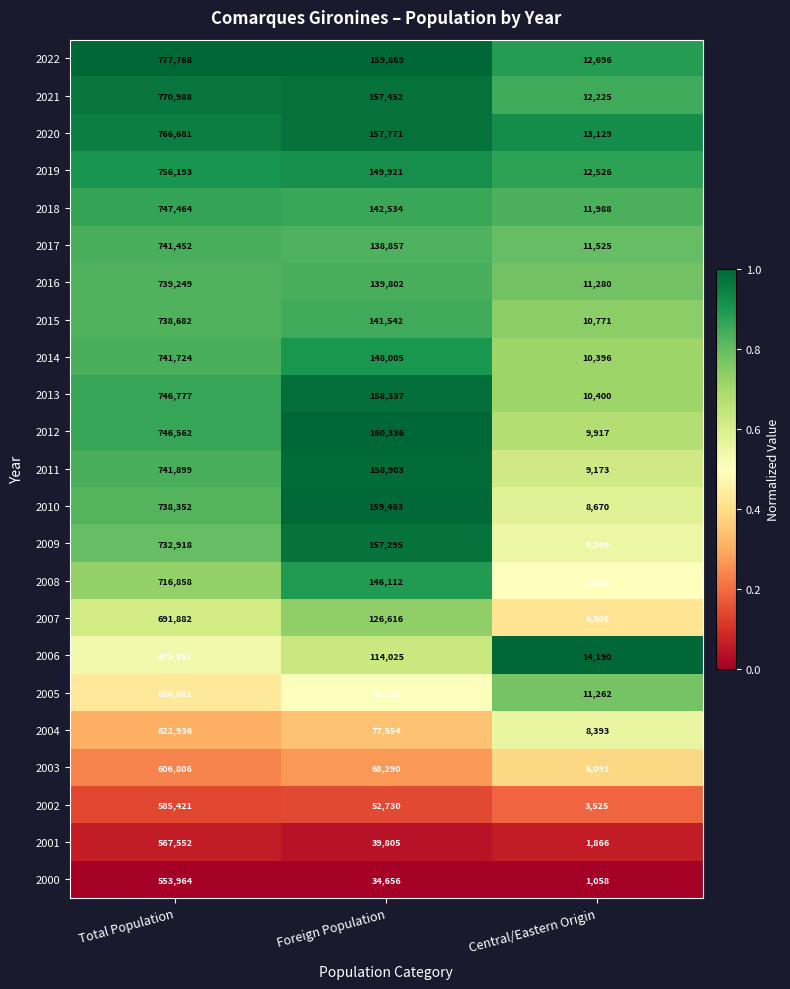

Between Foreign Population and Central/Eastern Origin, which series saw the biggest shift?

2010